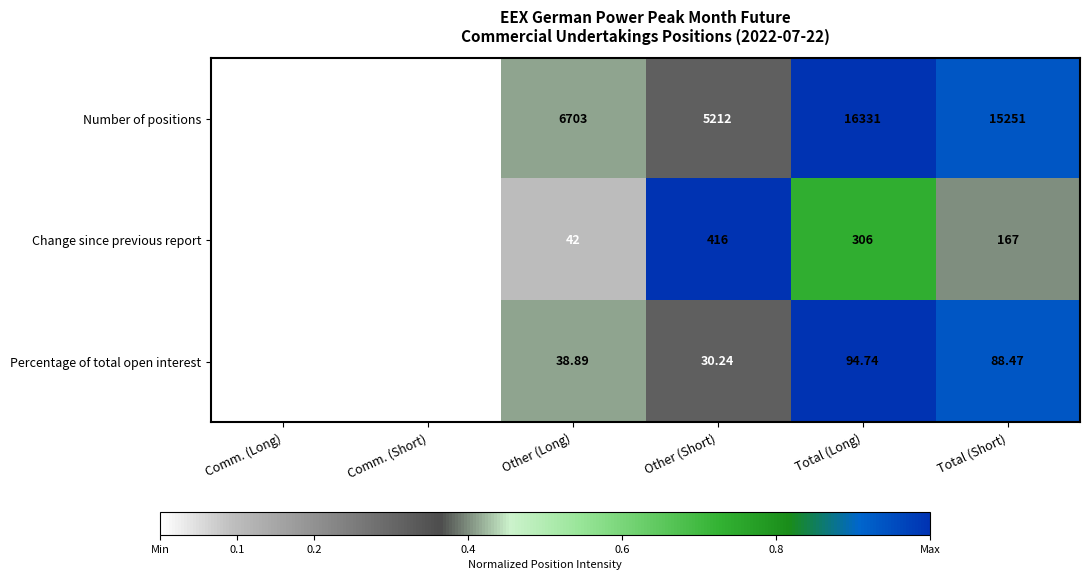

Where does the Percentage of total open interest series first go above 38?

Other (Long)